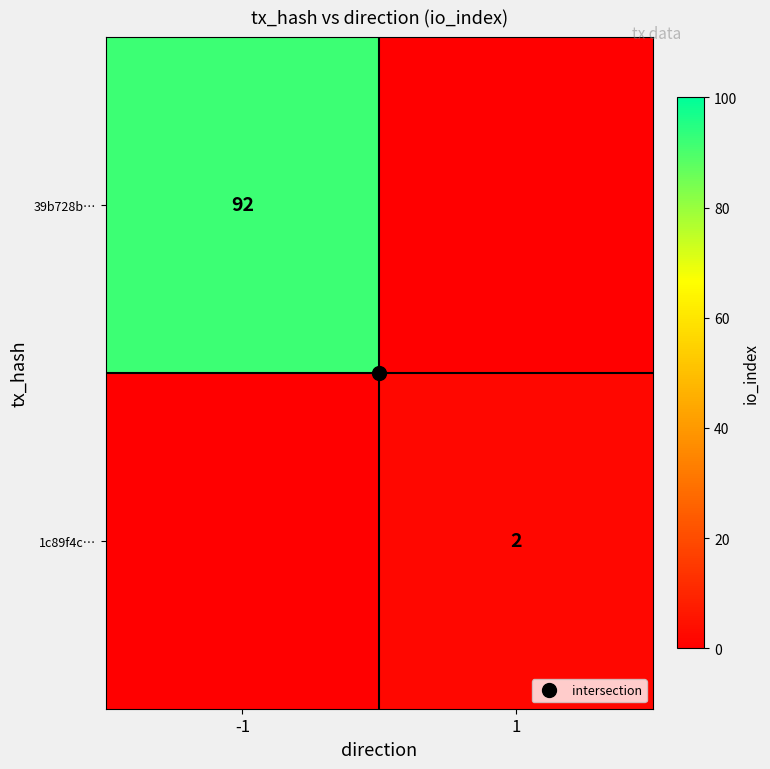

True or false: 39b728b… has a value of 130 at -1.

False